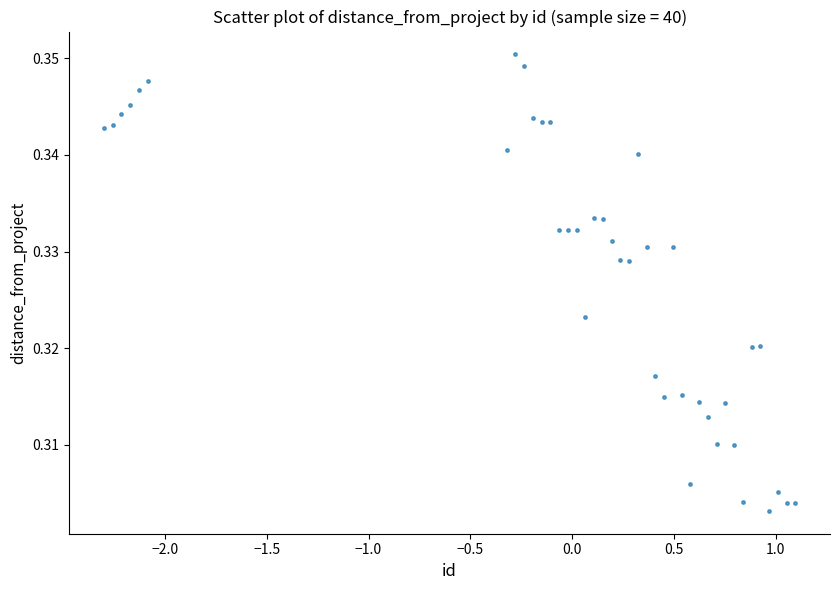

What is the range of X values (max minus min)?

3.4